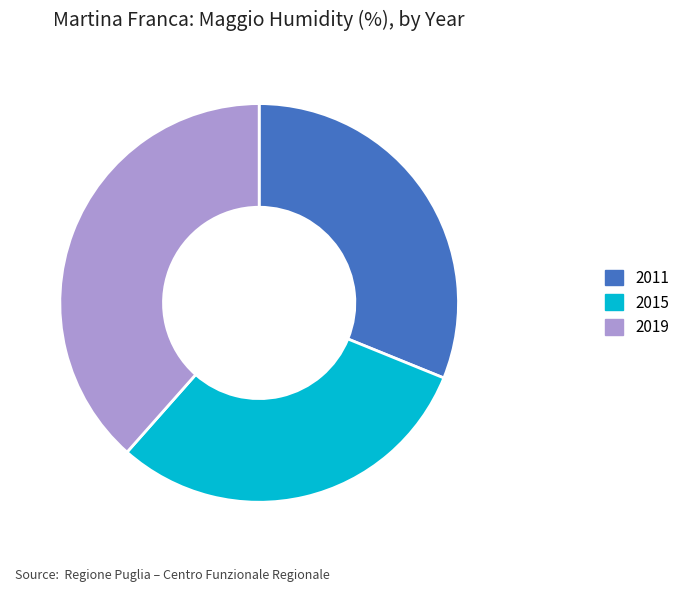

Which has a higher value, 2019 or 2011?

2019